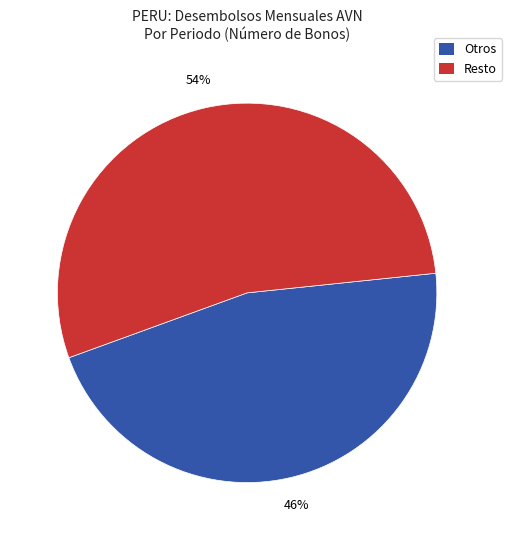

To the nearest percent, what is the combined percentage of Resto and Otros?

100%